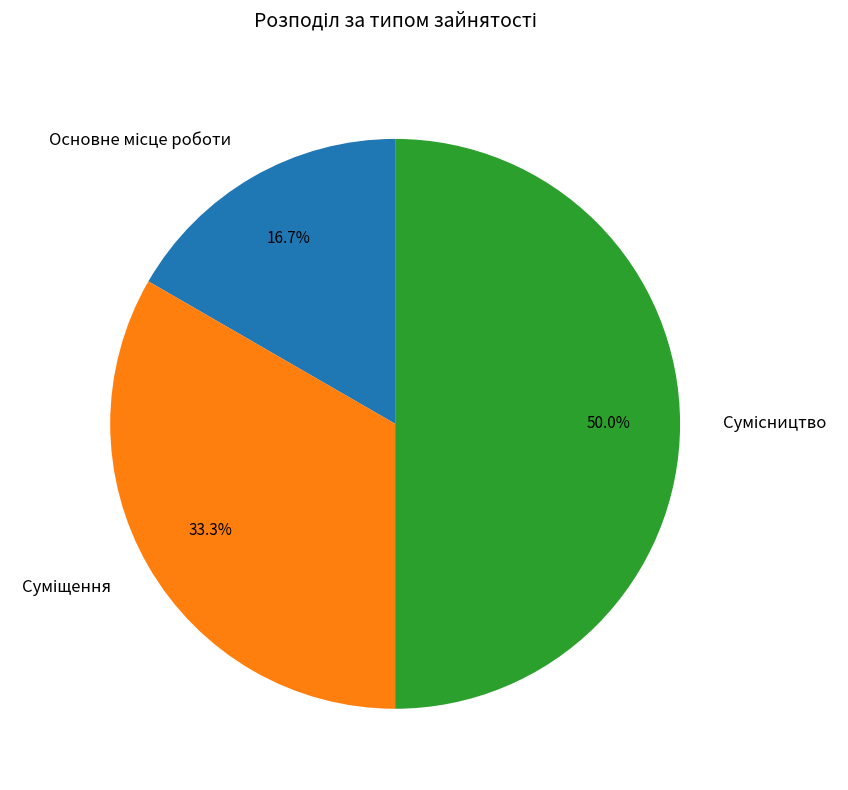

Which category has the biggest portion of the pie?

Сумісництво